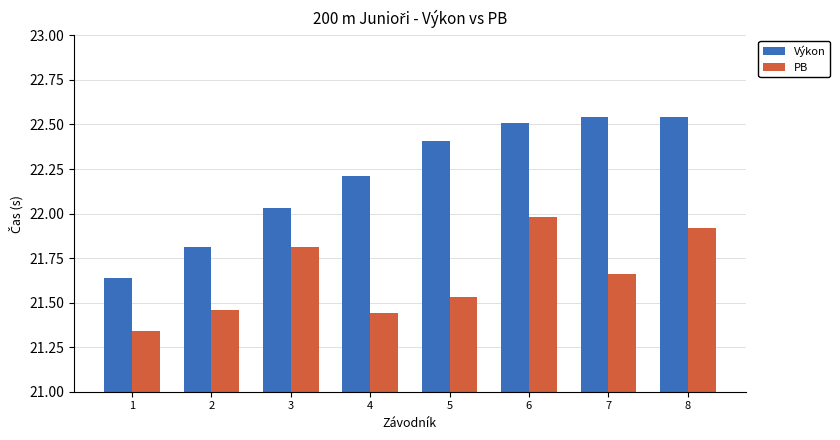

What is the sum of all Výkon values?

177.7